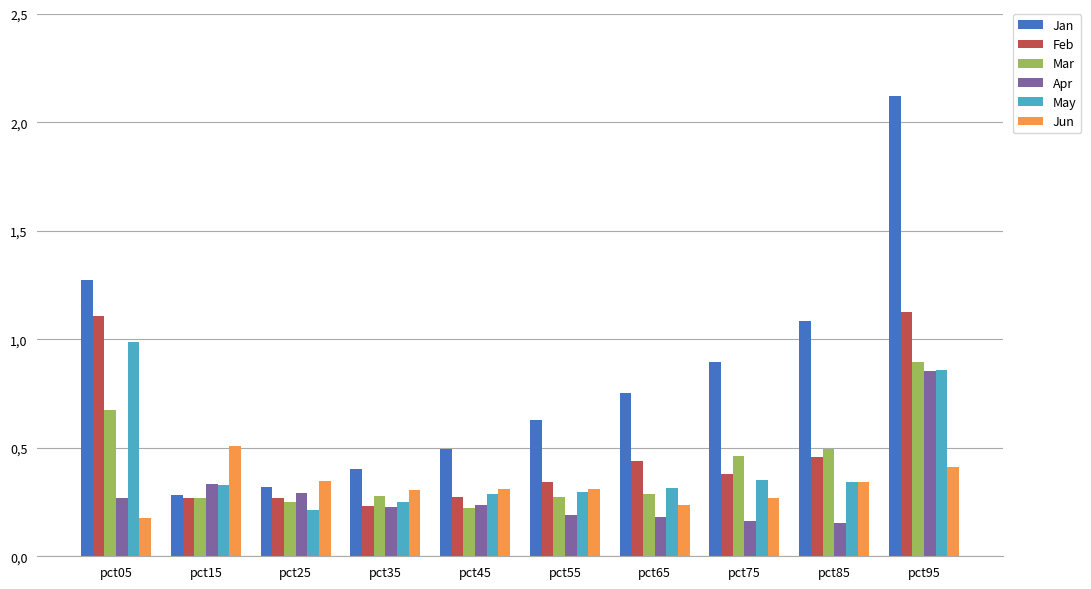

What are all the series names shown in the legend?

Jan, Feb, Mar, Apr, May, Jun